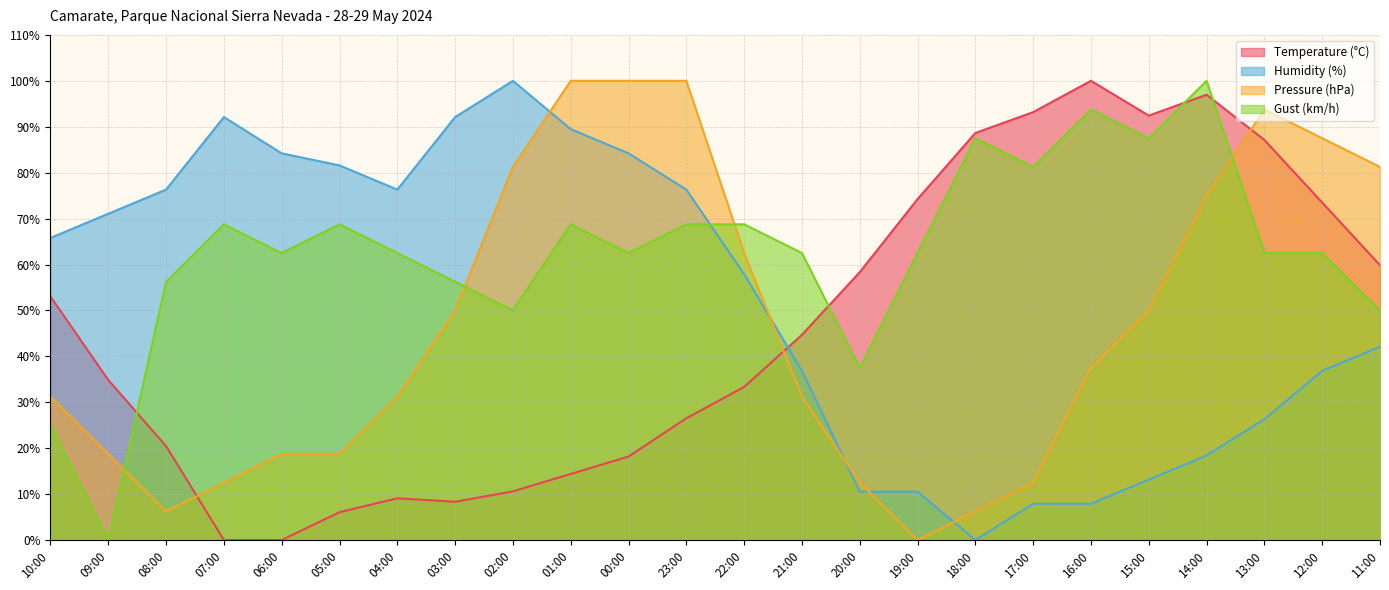

At 18:00, list the series in order from smallest to largest.

Humidity (%), Pressure (hPa), Gust (km/h), Temperature (°C)